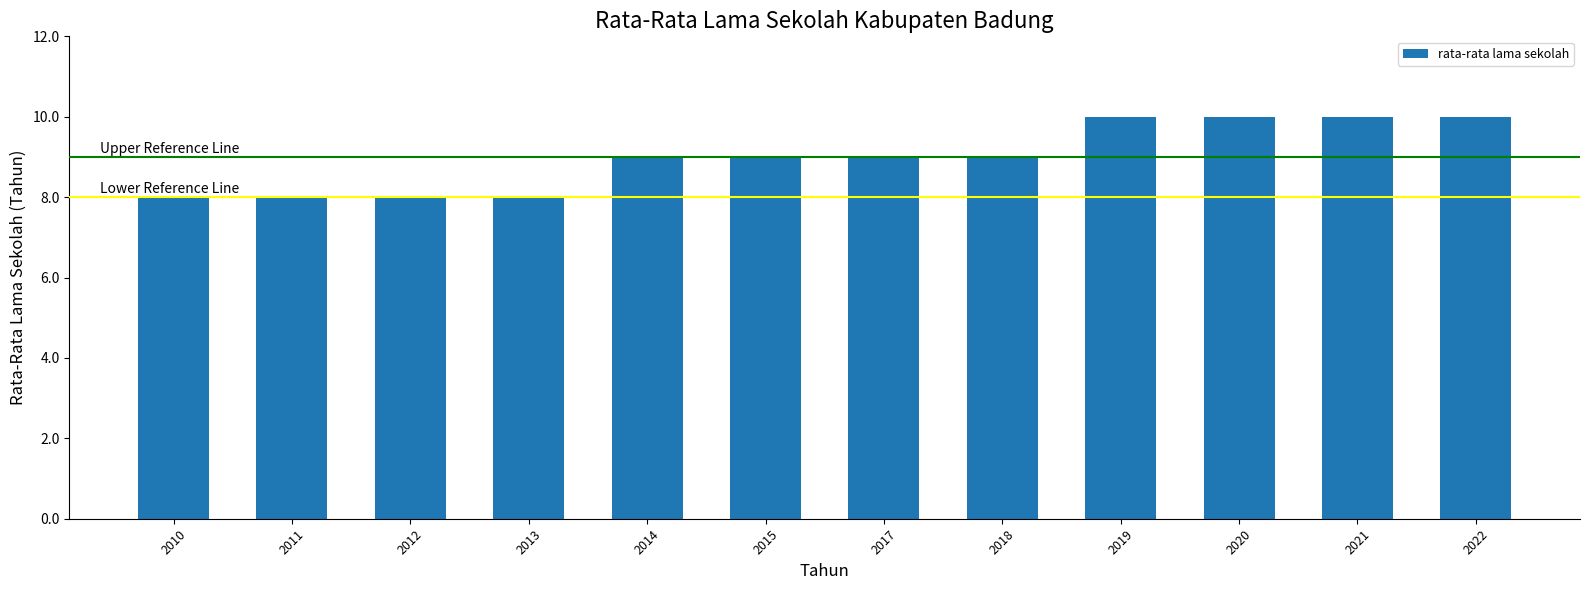

Reading left to right, list all the values displayed in this chart.

2010=8	2011=8	2012=8	2013=8	2014=9	2015=9	2017=9	2018=9	2019=10	2020=10	2021=10	2022=10